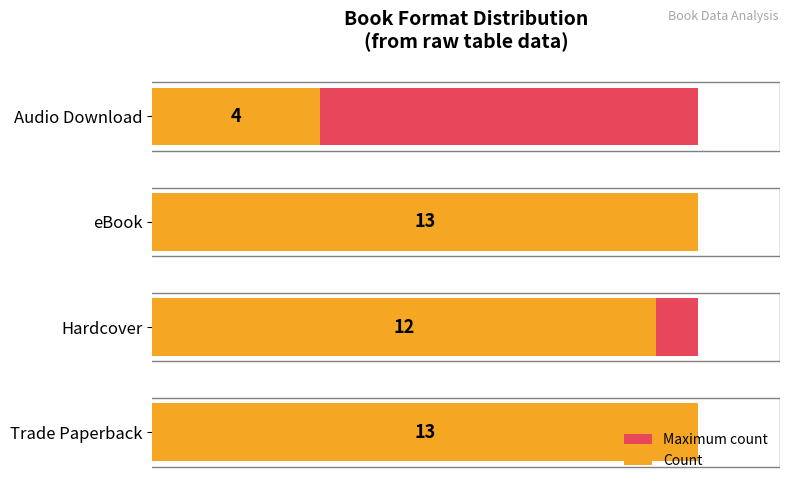

How many series are shown in this chart?

2